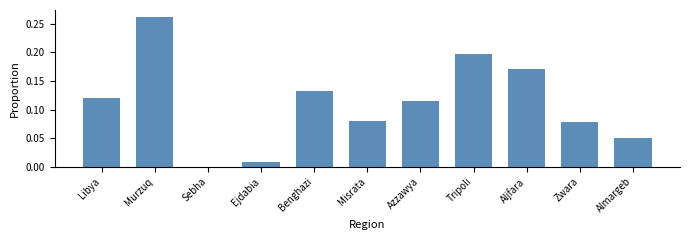

Which has a higher value, Libya or Almargeb?

Libya